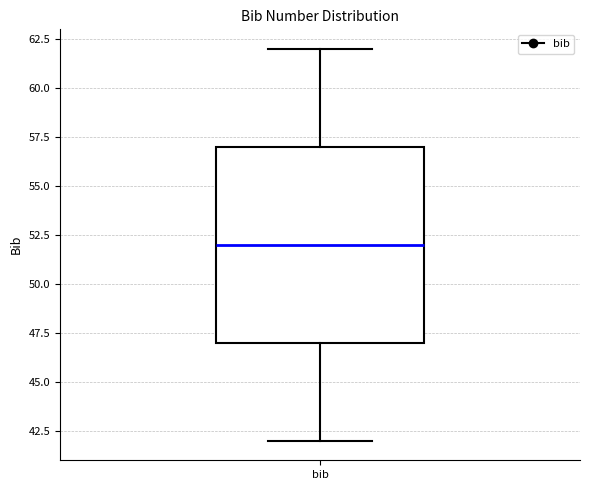

Where does the upper whisker of the box for bib end on the y-axis? The values are not printed on the chart, so give them approximately, as read against the axis.

62